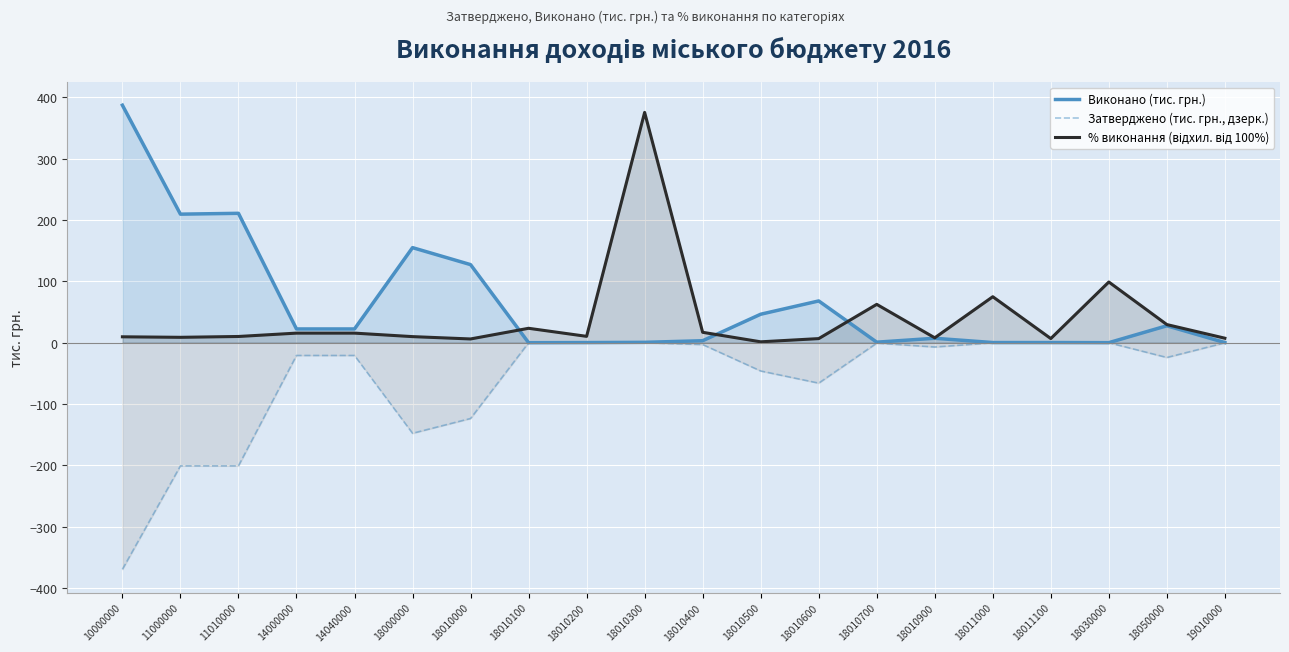

How many values in the Затверджено (тис. грн., дзерк.) series are below -6?

11